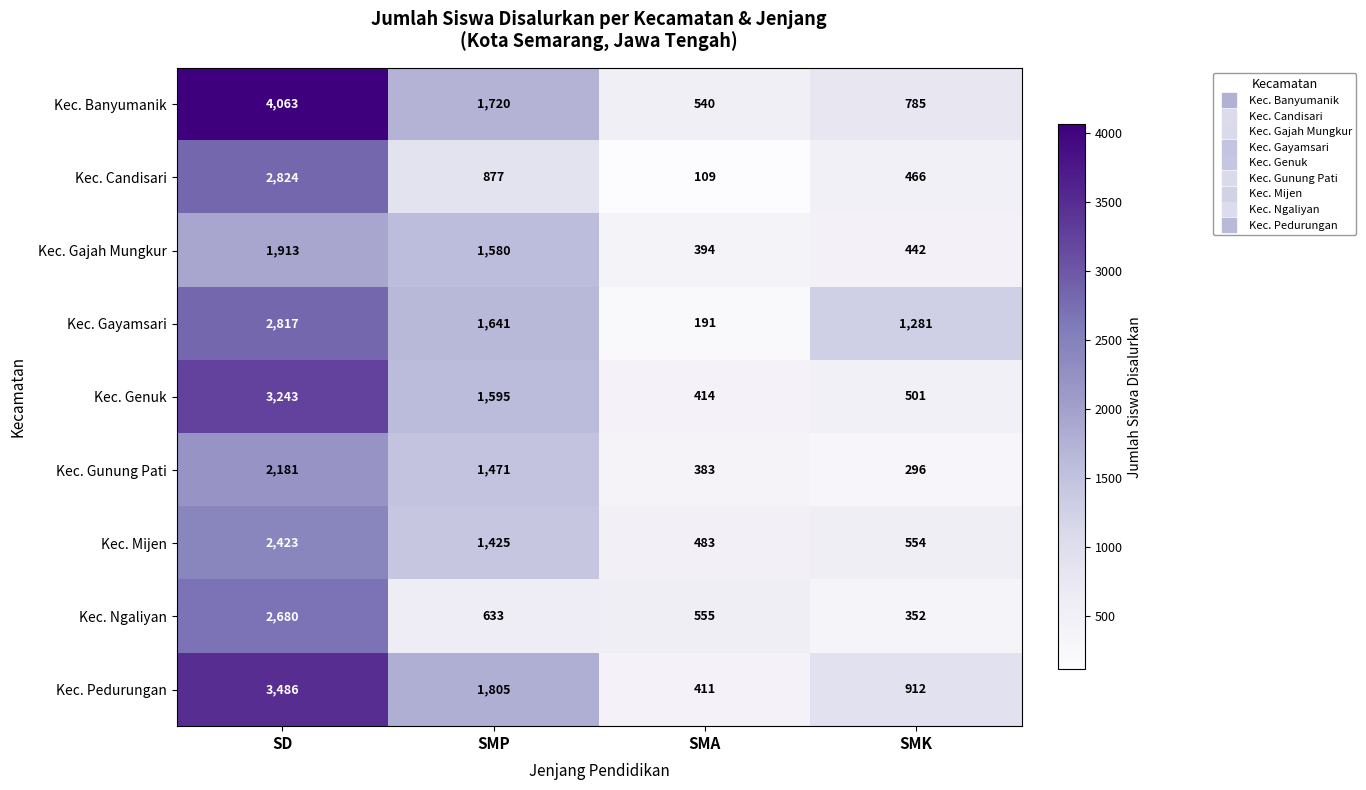

At how many categories does at least one series exceed 3720?

1